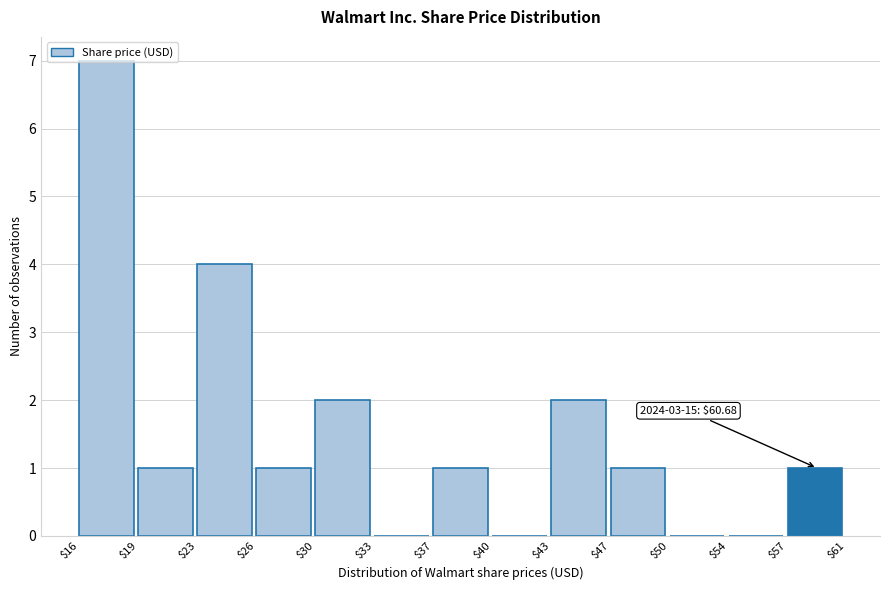

Which range on the x-axis has the tallest bar?

$16 to $19